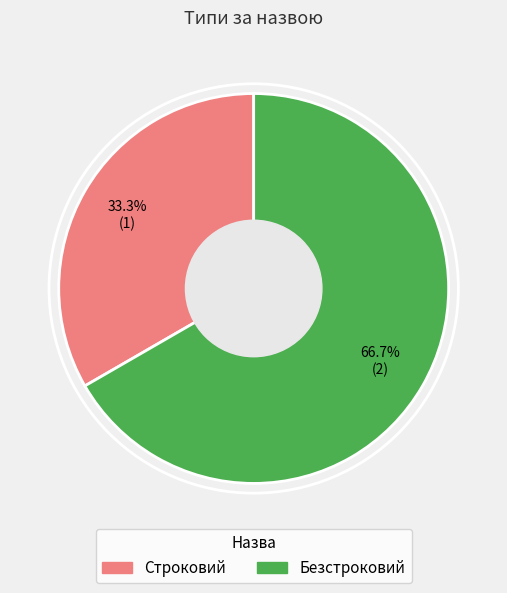

Rank the categories by value from highest to lowest.

Безстроковий, Строковий